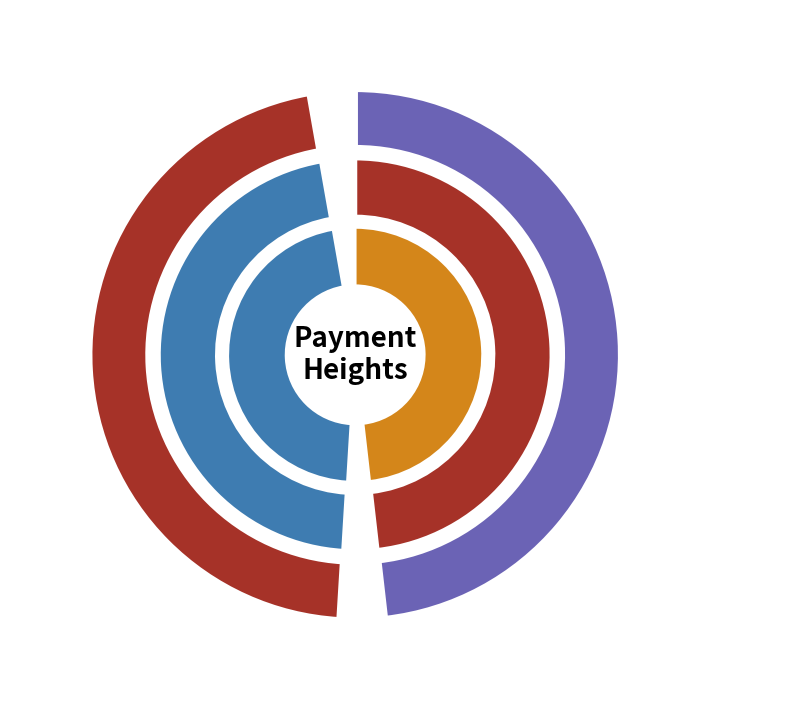

What percentage is the 345145 slice, to the nearest percent?

51%